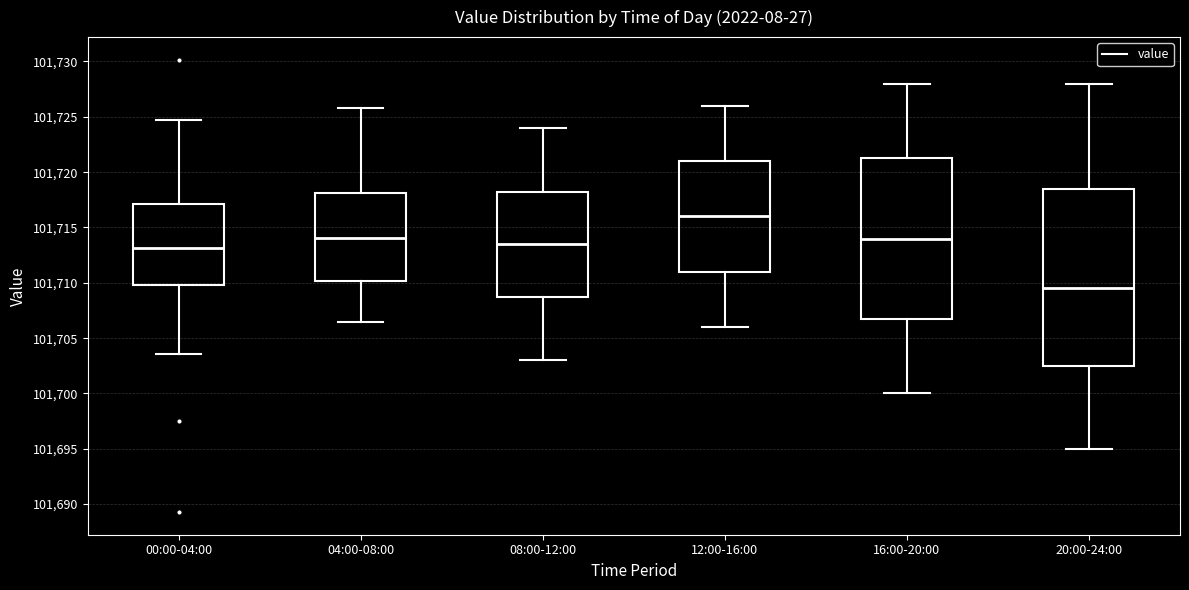

Where does the median line of the box for 20:00-24:00 sit on the y-axis? The values are not printed on the chart, so give them approximately, as read against the axis.

101709.5